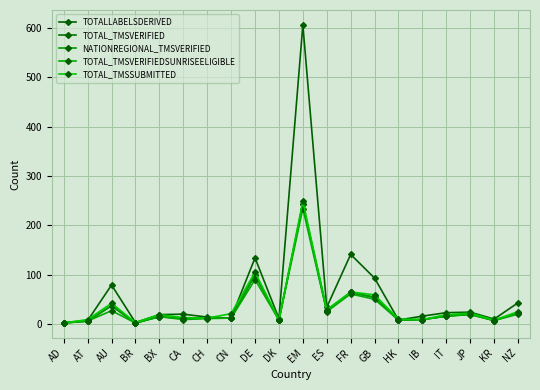

What is the label of the 4th point from the right?

IT